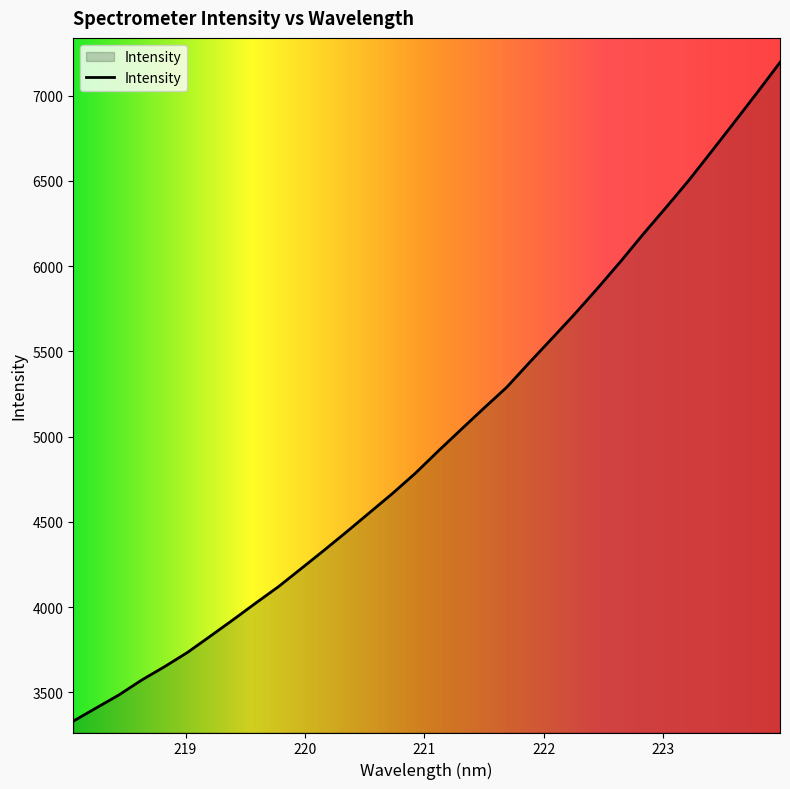

What is the minimum value shown in the chart?

3331.3